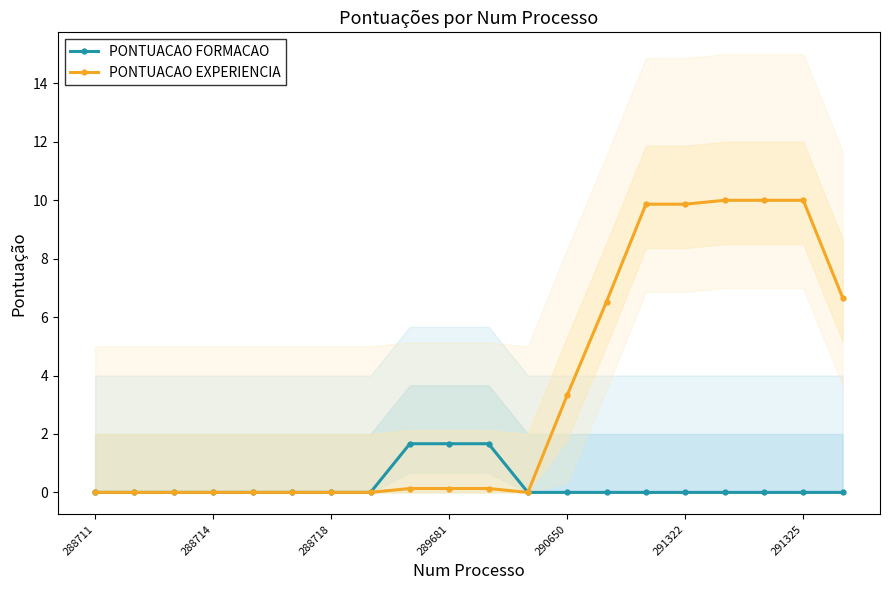

True or false: PONTUACAO EXPERIENCIA has a value of 0.0 at 288718.

True